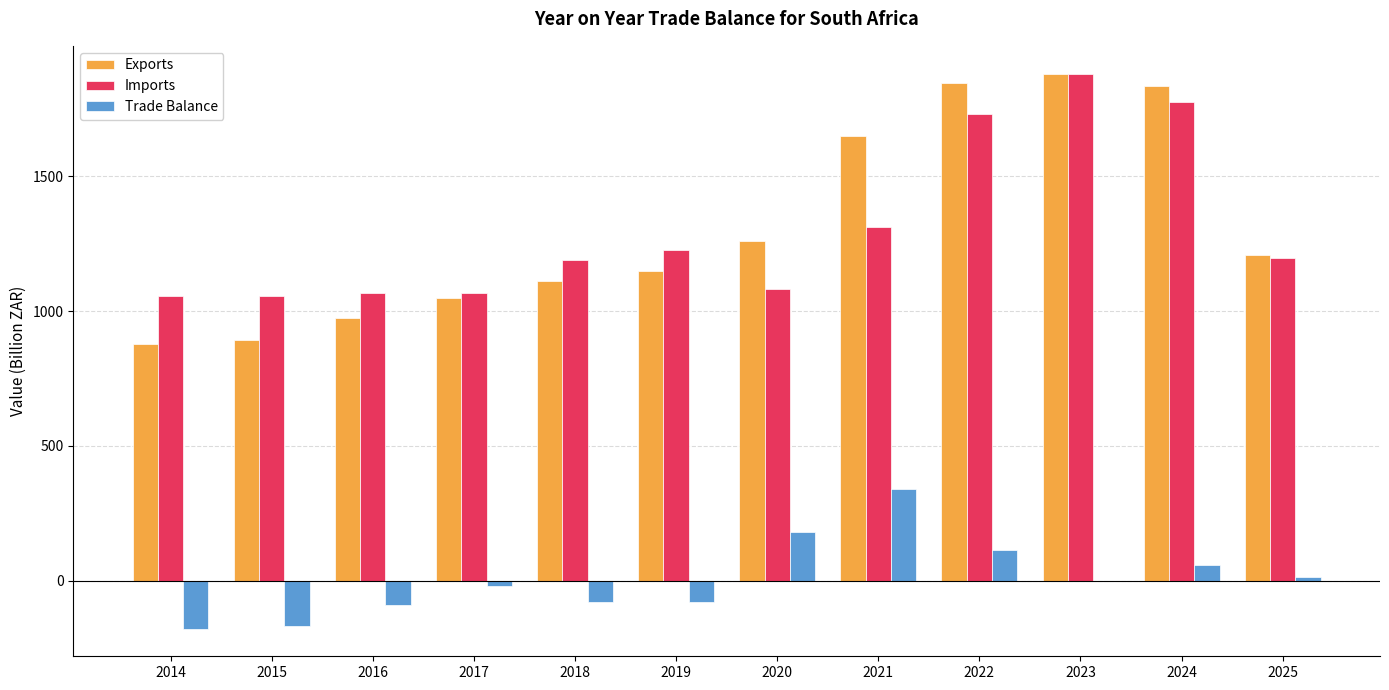

The value of Imports at 2024 is 1775.4. True or false?

True